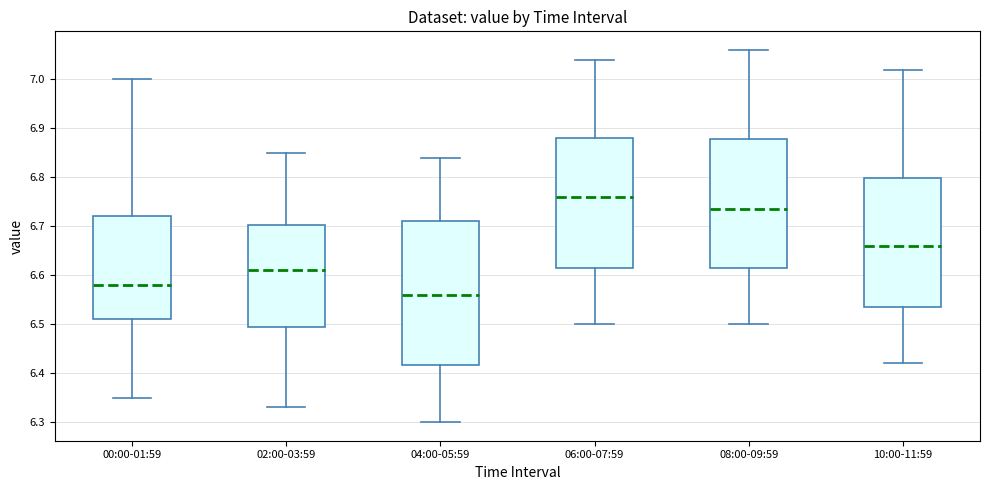

Where does the lower whisker of the box for 00:00-01:59 end on the y-axis? The values are not printed on the chart, so give them approximately, as read against the axis.

6.35